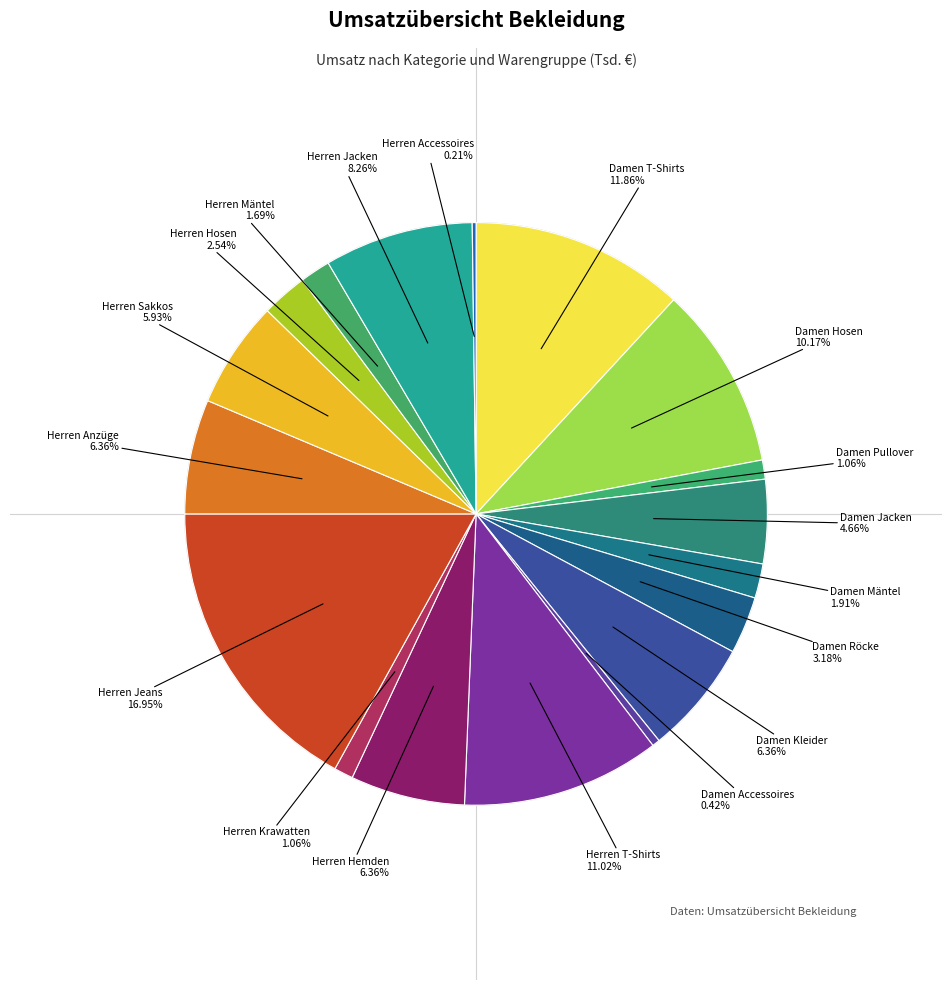

To the nearest percent, what is the average slice percentage?

6%